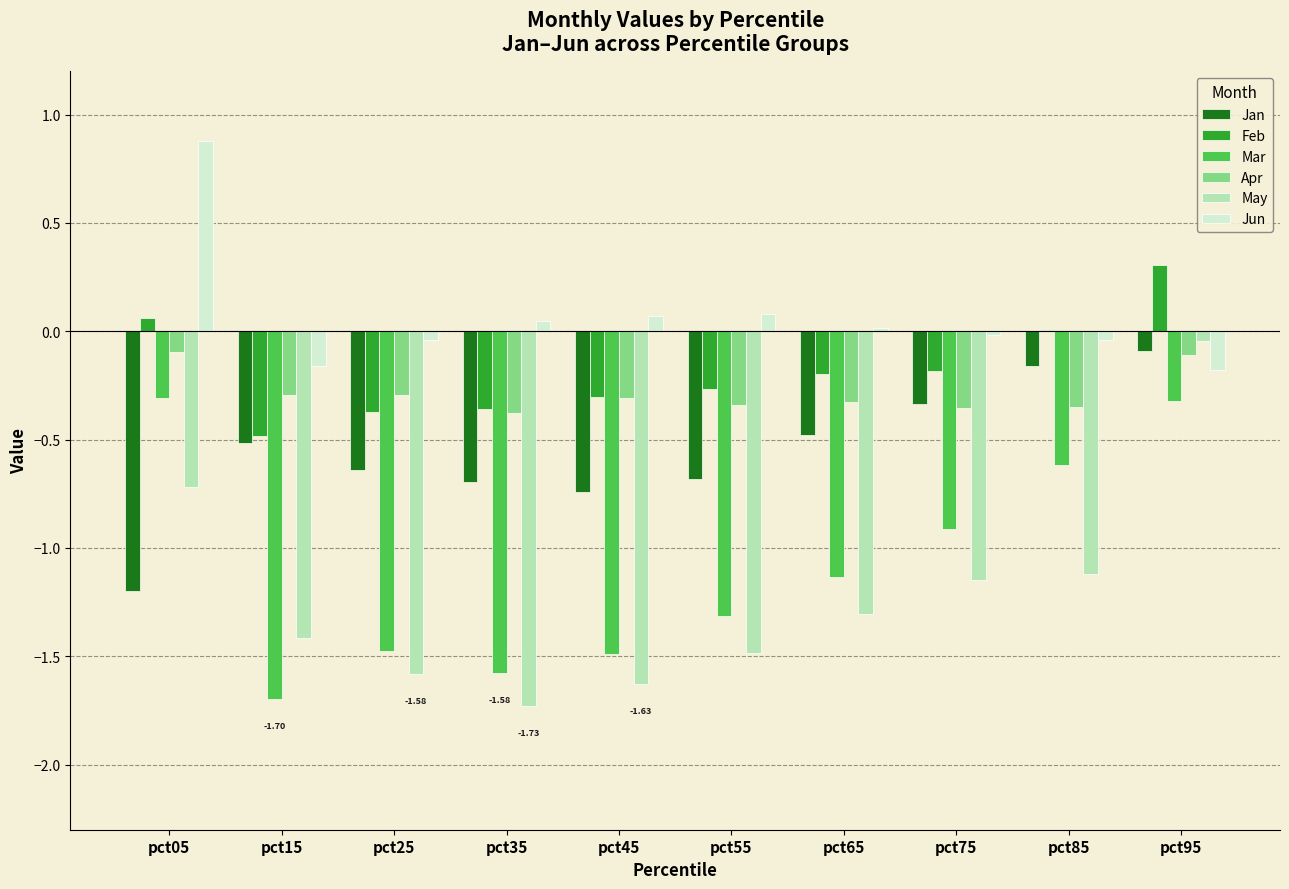

The Feb series shows -0.1 at pct55. True or false?

False